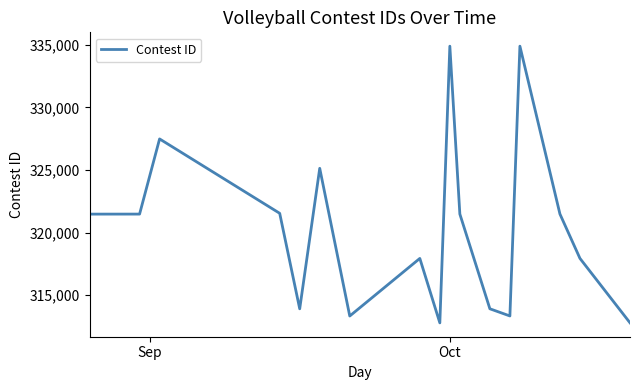

What is the maximum value shown in the chart?

334883